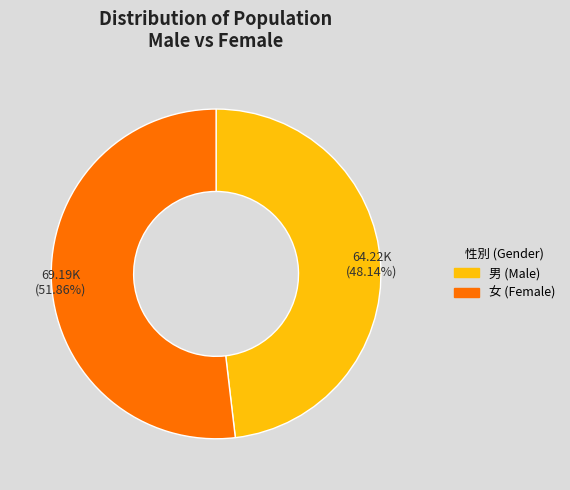

Does any single category account for the majority?

Yes